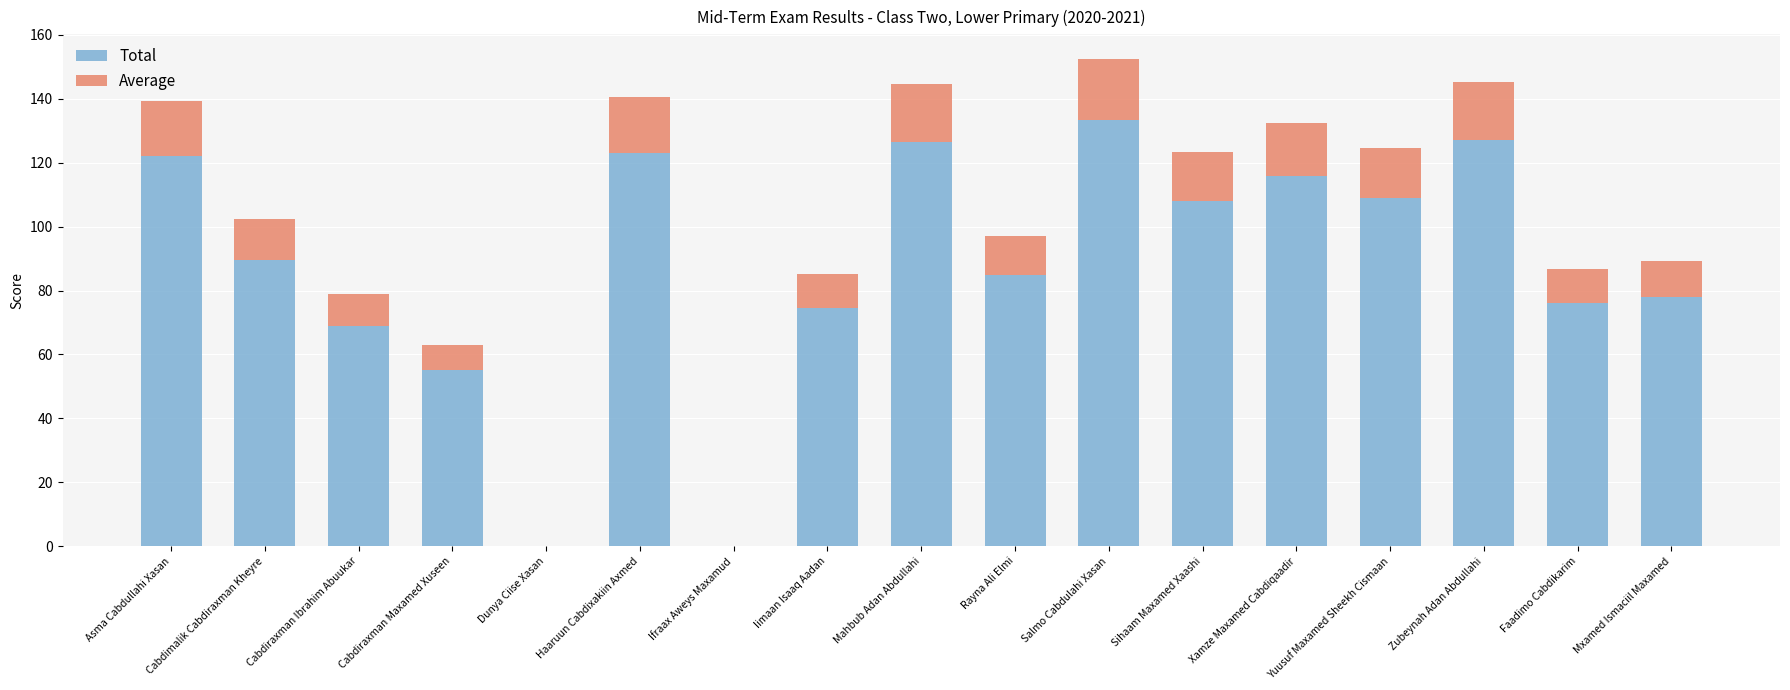

True or false: Total has a value of 212.8 at Mahbub Adan Abdullahi.

False